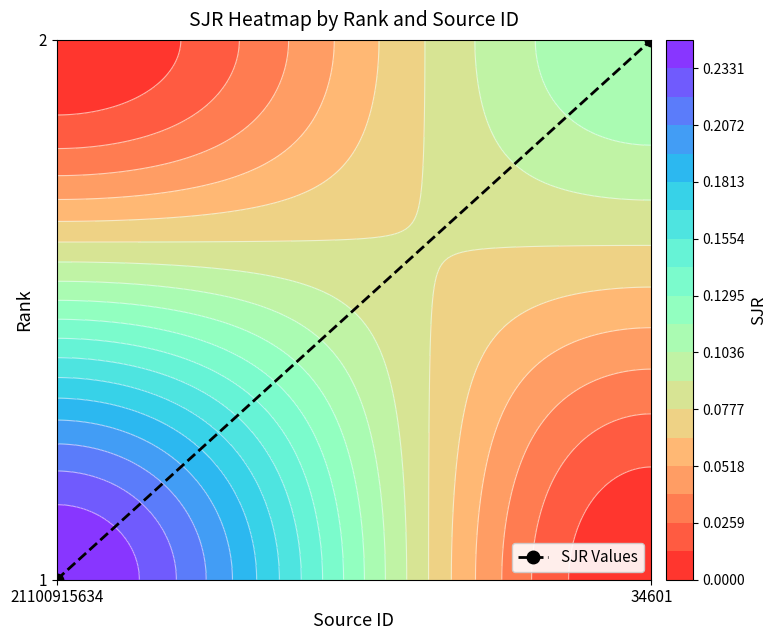

List the labels in order of value, smallest first.

21100915634, 34601